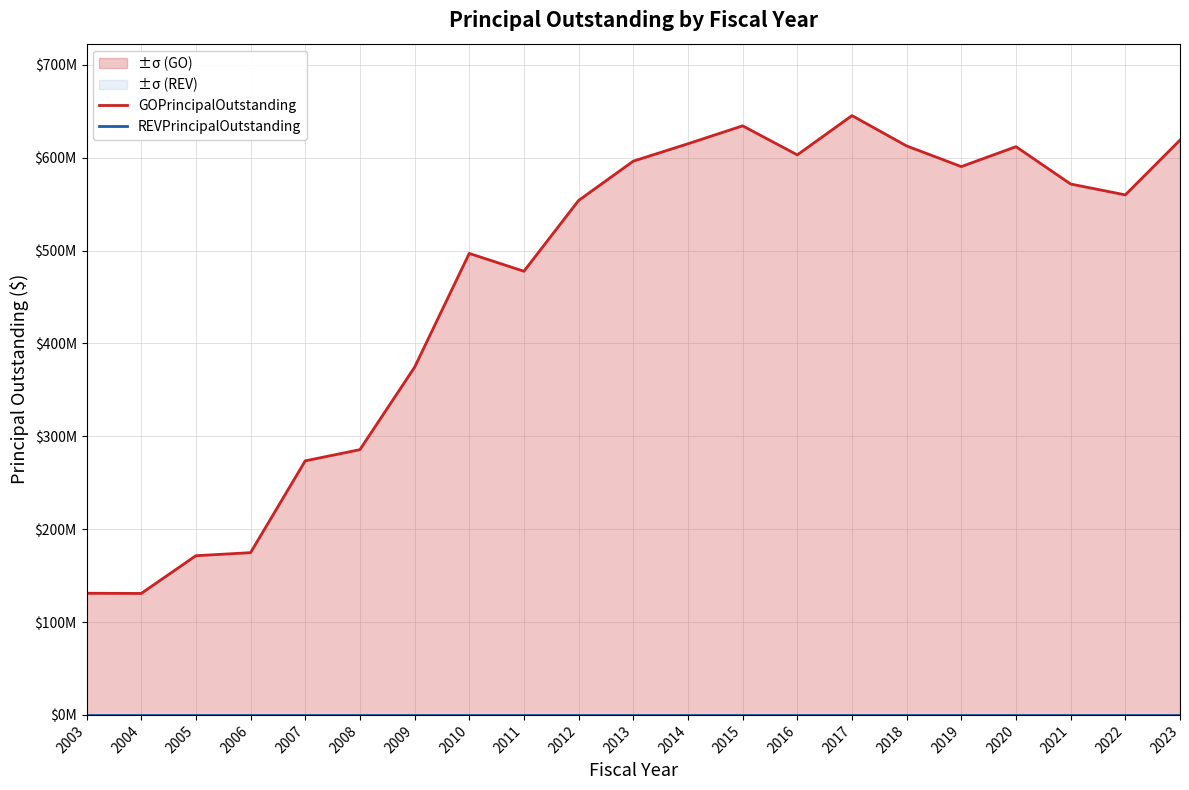

Reading left to right, what are all the values shown in this chart?

GOPrincipalOutstanding: 130997570.7	130777570.7	171407570.7	174702570.7	273559739.8	285616003.4	374335733.4	496900000.0	477705000.0	553915000.0	596245000.0	614975000.0	634275000.0	602995000.0	645305000.0	612630000.0	590380000.0	611835000.0	571605000.0	559930000.0	618925000.0
REVPrincipalOutstanding: 0.0	0.0	0.0	0.0	0.0	0.0	0.0	0.0	0.0	0.0	0.0	0.0	0.0	0.0	0.0	0.0	0.0	0.0	0.0	0.0	0.0